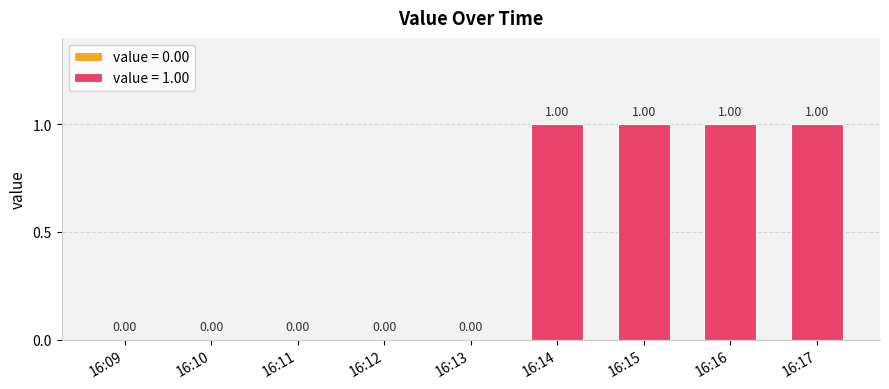

What is the difference between the second highest and second lowest values?

1